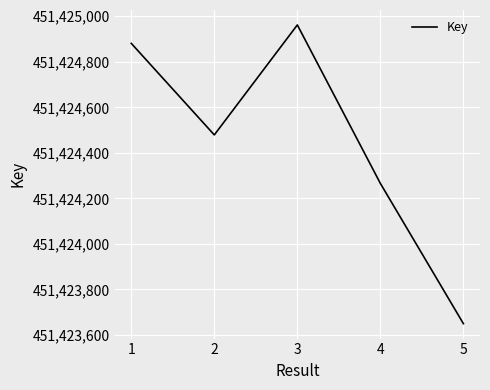

The chart shows a value of 114372704 at 4. True or false?

False